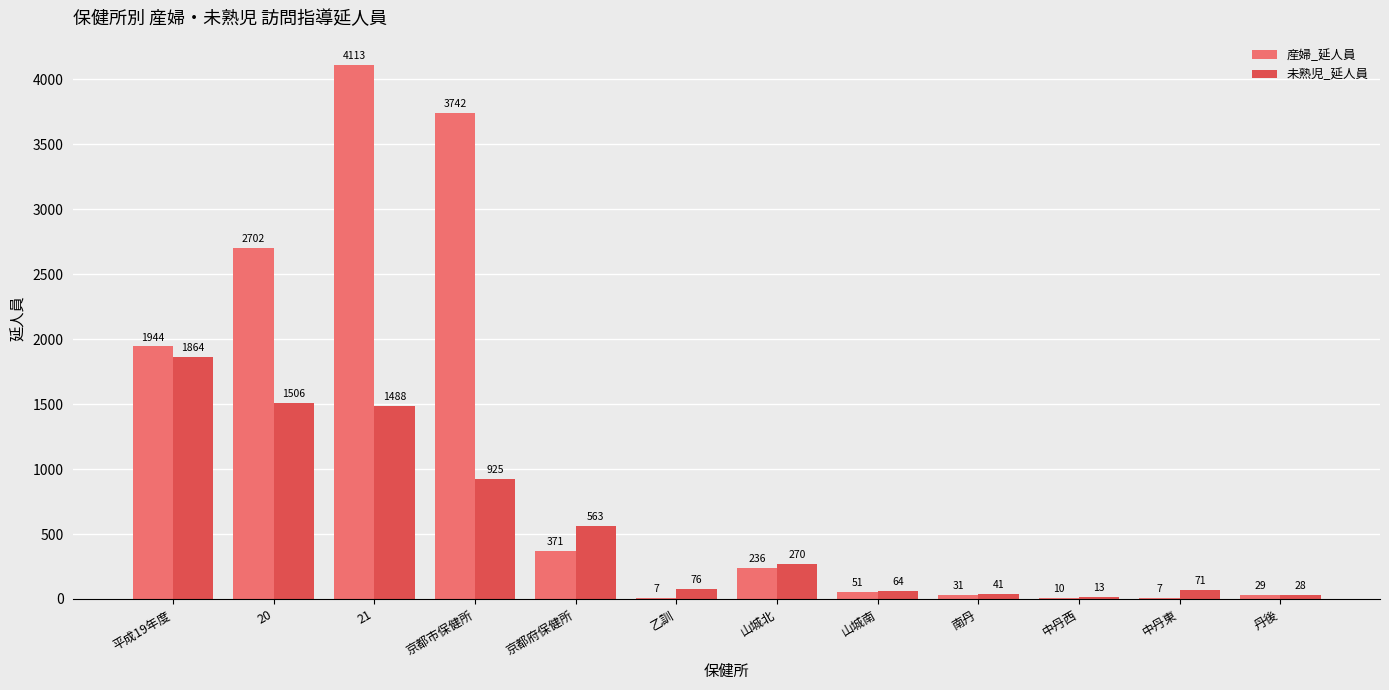

What is the total value across all series at 京都市保健所?

4667